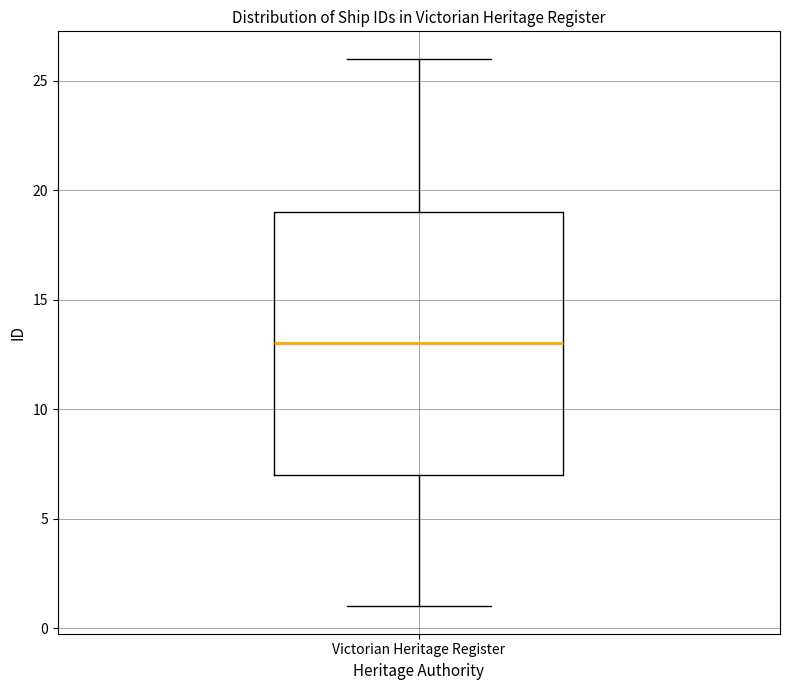

Transcribe this box plot: give where the median line is, the range the box spans, and where the two whiskers end, as read against the y-axis. The values are not printed on the chart, so give them approximately, as read against the axis.

median 13, box 7 to 19, whiskers 1 to 26